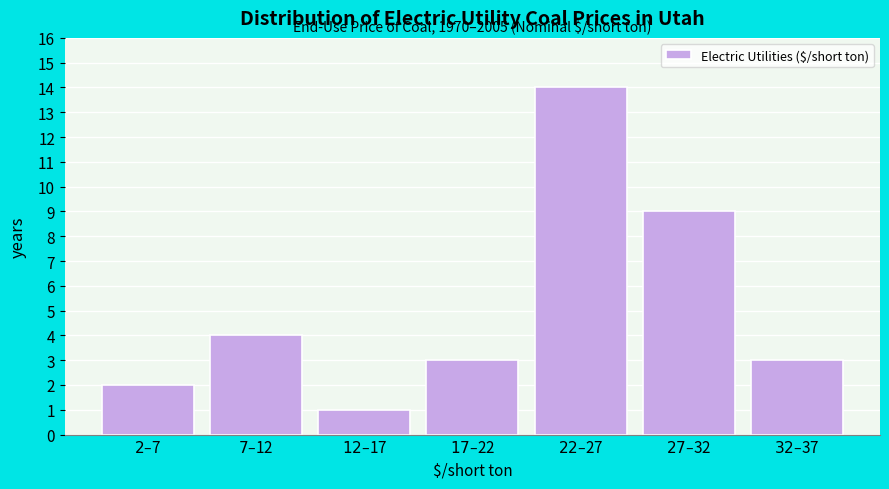

Reading left to right, transcribe all the data shown in this chart.

2	4	1	3	14	9	3